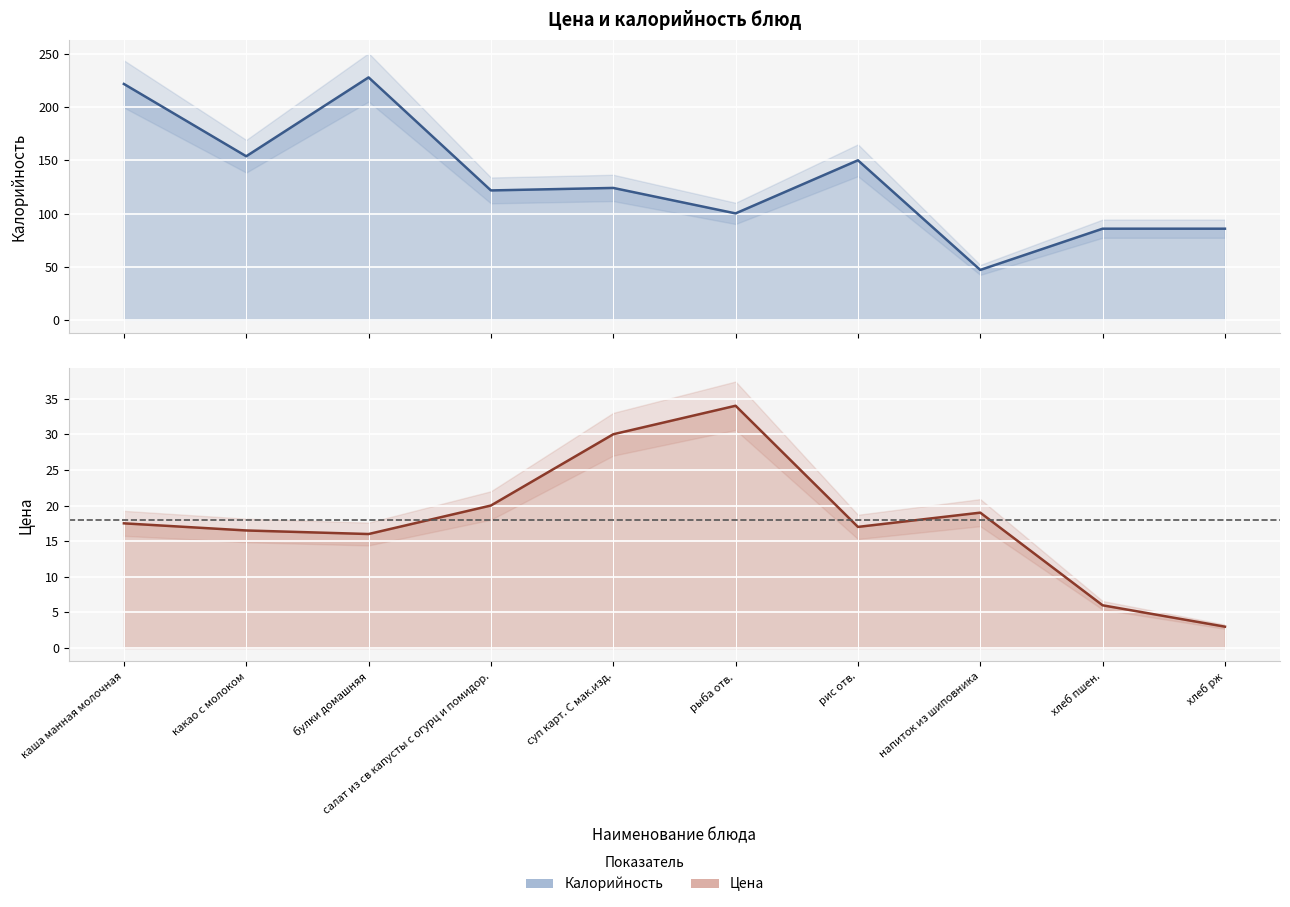

At how many categories does at least one series exceed 65?

9